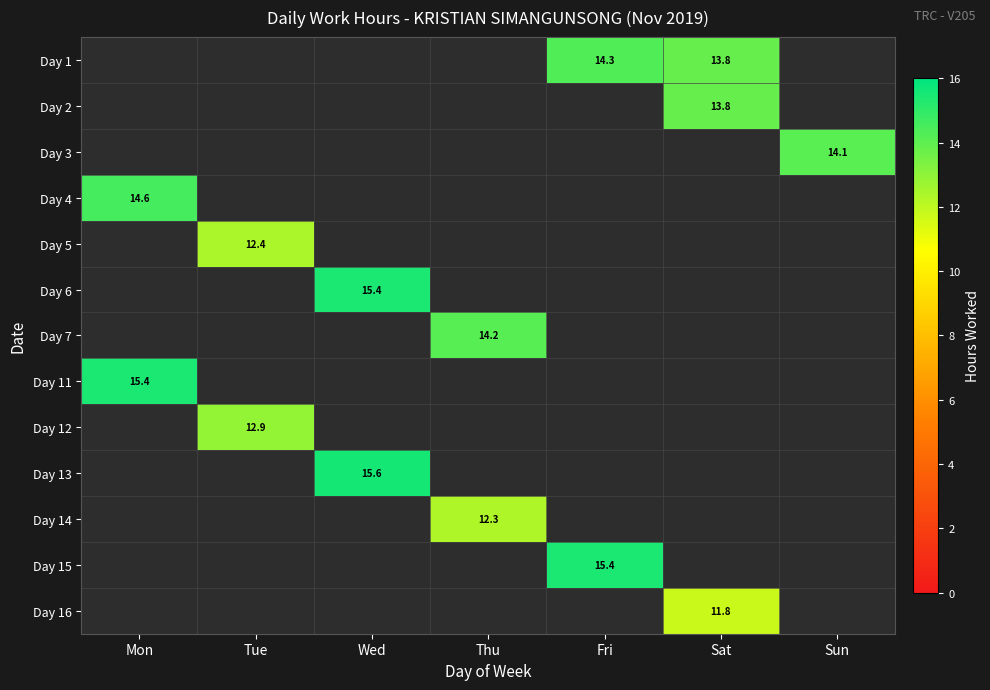

True or false: Day 4 has a value of 14.6 at Mon.

True